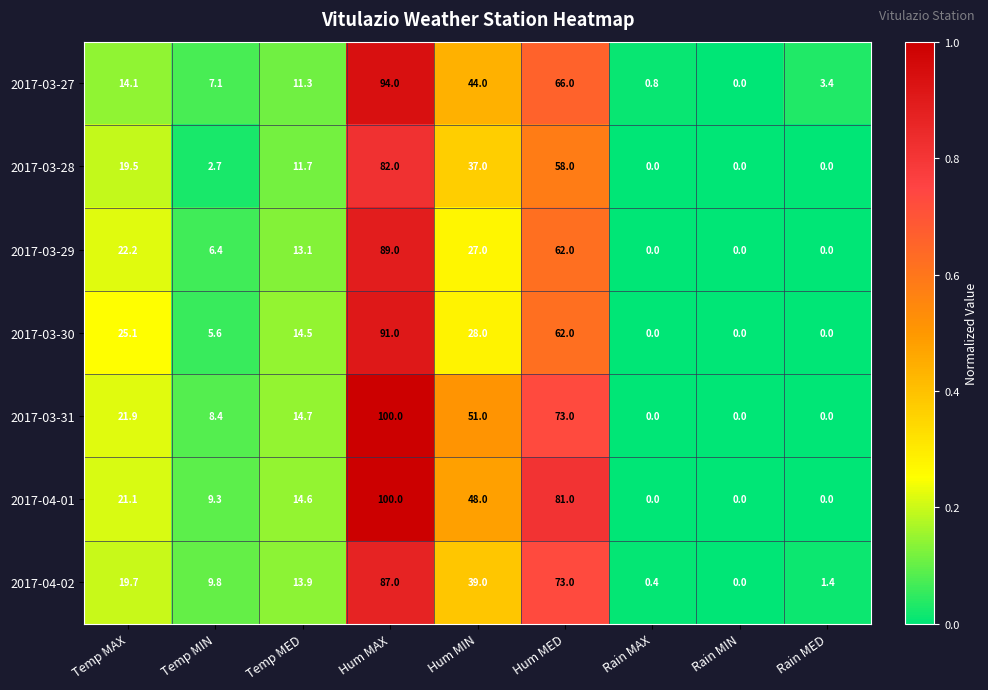

What is the greatest value displayed?

100.0